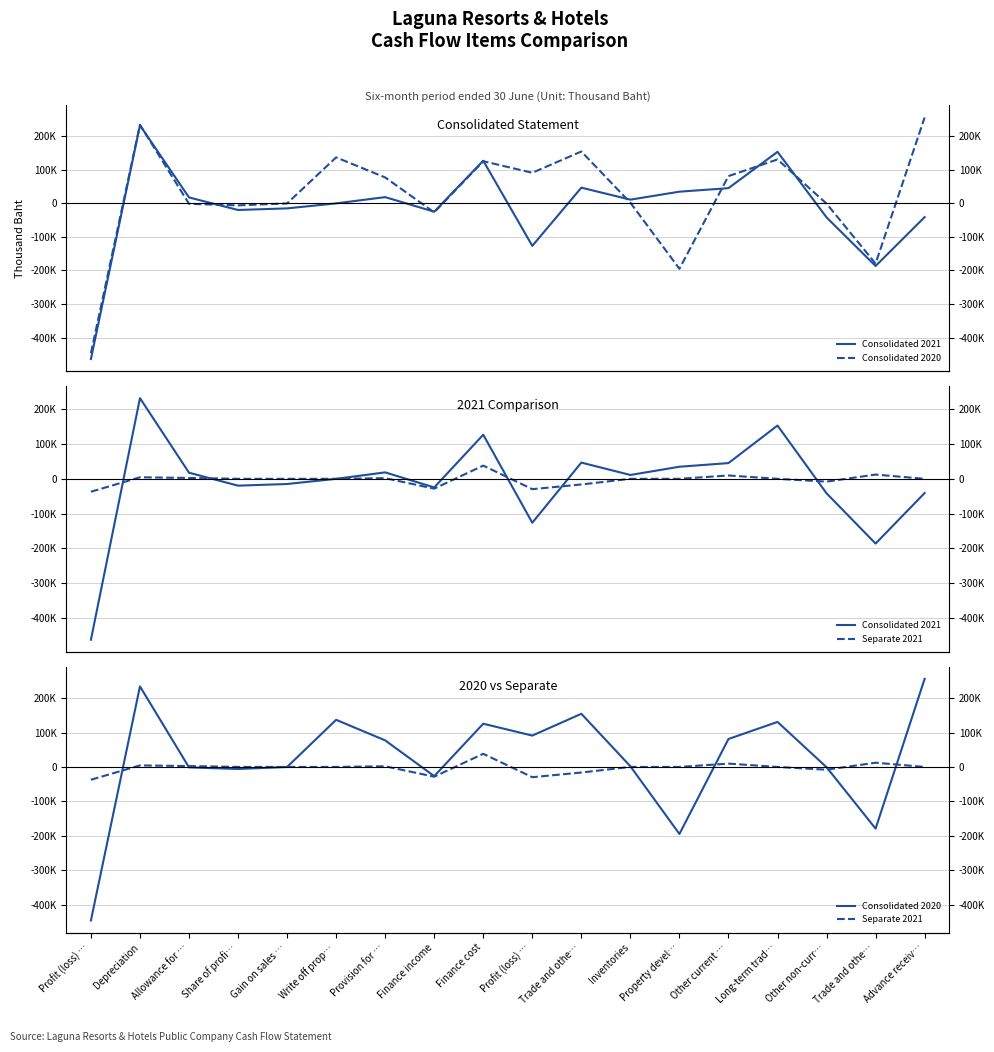

Rank the series at Gain on sales … from highest to lowest value.

Separate 2021, Consolidated 2020, Consolidated 2021